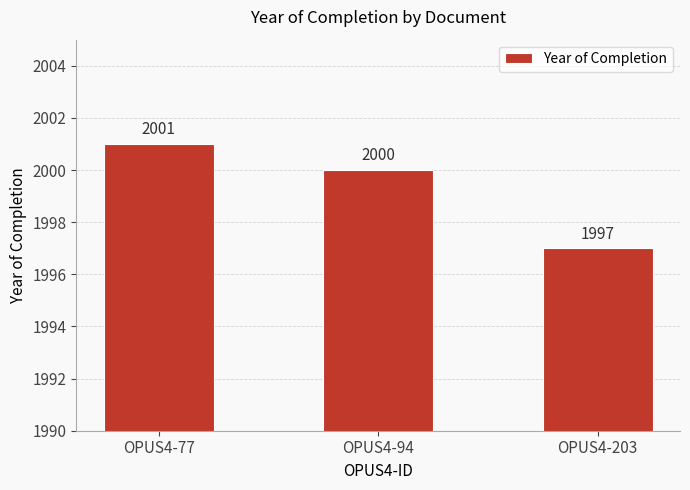

What is the value of the 1st bar from the left?

2001